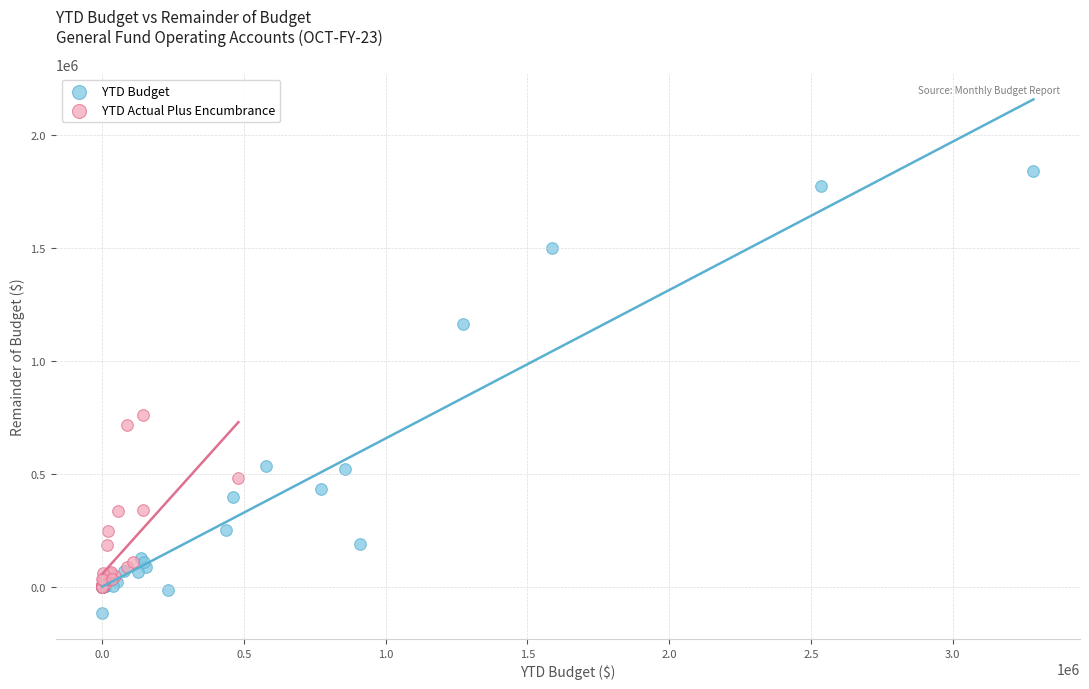

Which series contains the lowest Y value?

YTD Budget